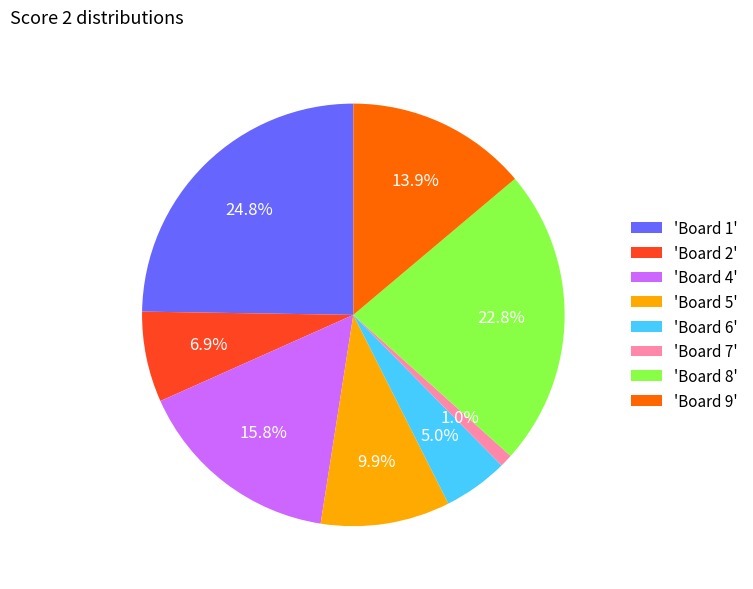

Combined, do 'Board 2' and 'Board 8' account for over 50%?

No